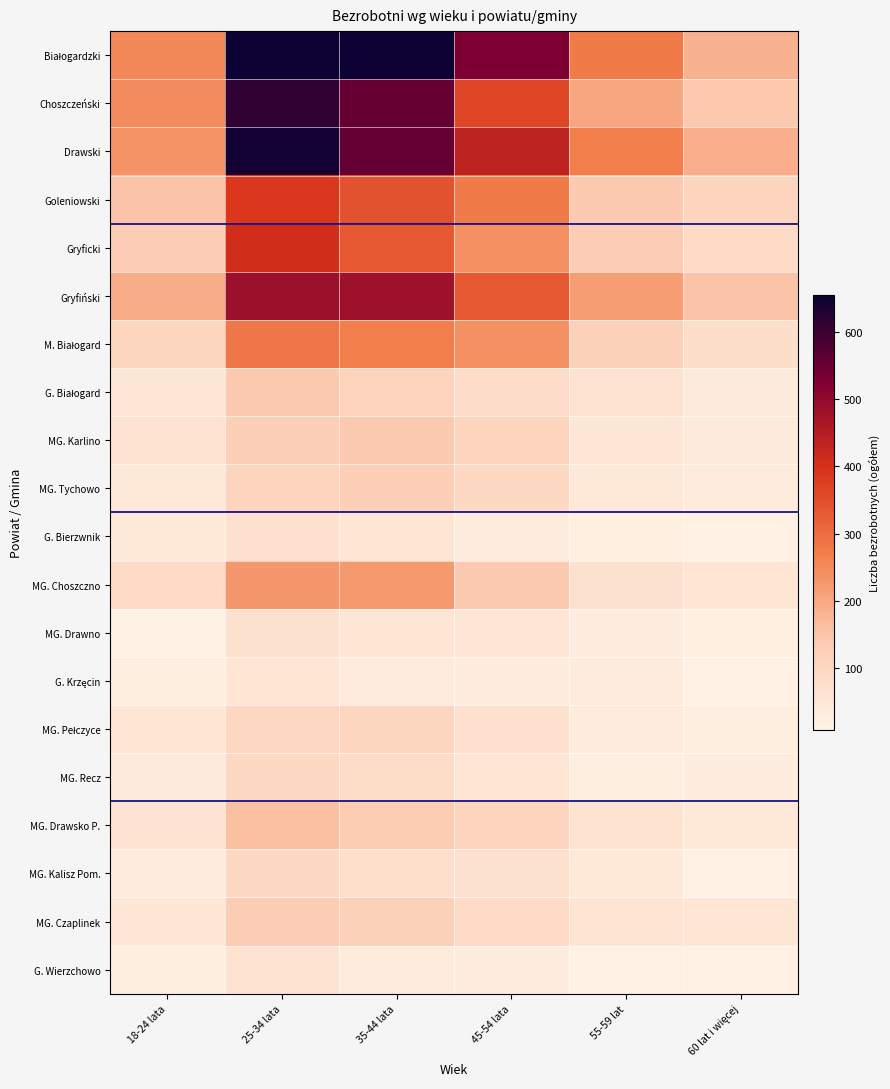

Which series has the largest range (max minus min)?

Białogardzki